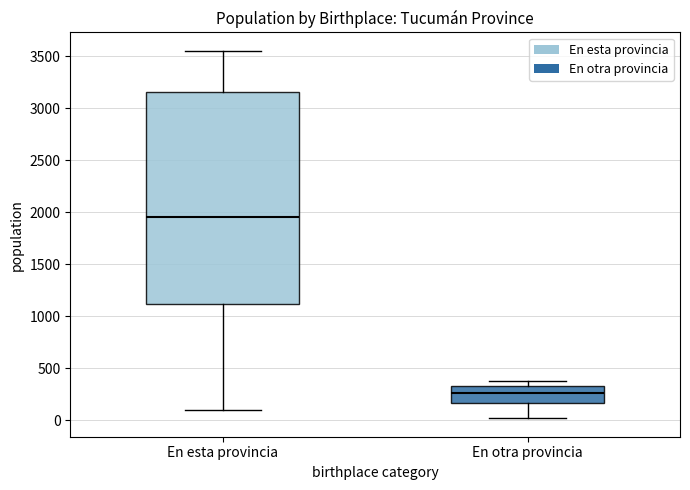

Reading left to right, read every box against the y-axis: the position of its median line, the range the box covers, and the ends of its whiskers. The values are not printed on the chart, so give them approximately, as read against the axis.

En esta provincia: median 1950, box 1100 to 3150, whiskers 100 to 3550
En otra provincia: median 250, box 150 to 350, whiskers 0 to 400